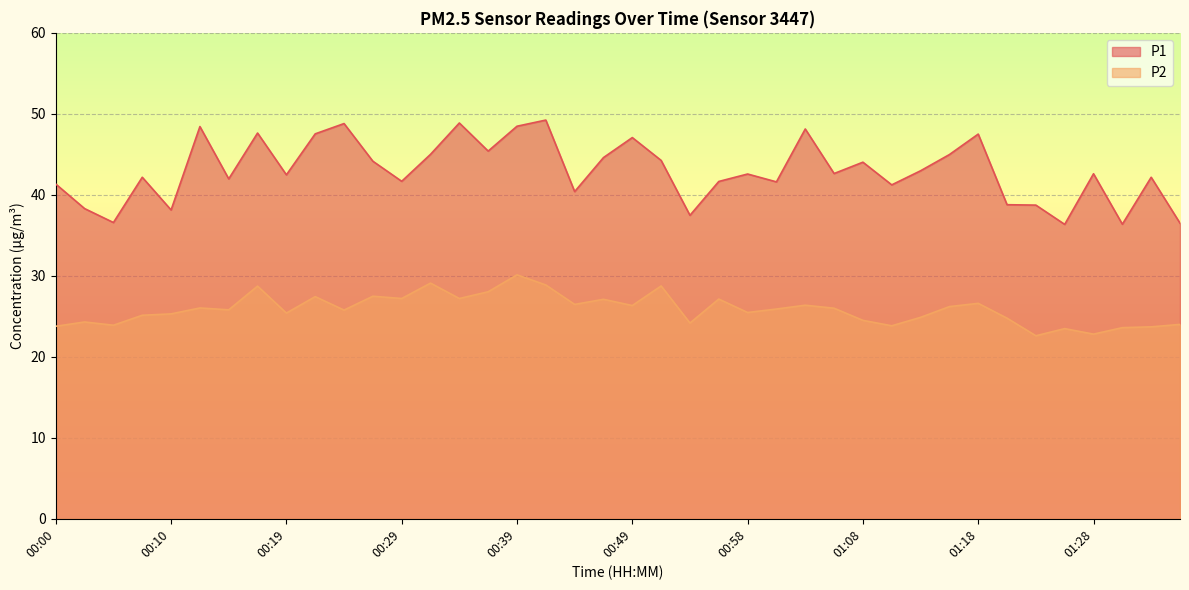

At which label does P2 reach its peak?

00:39